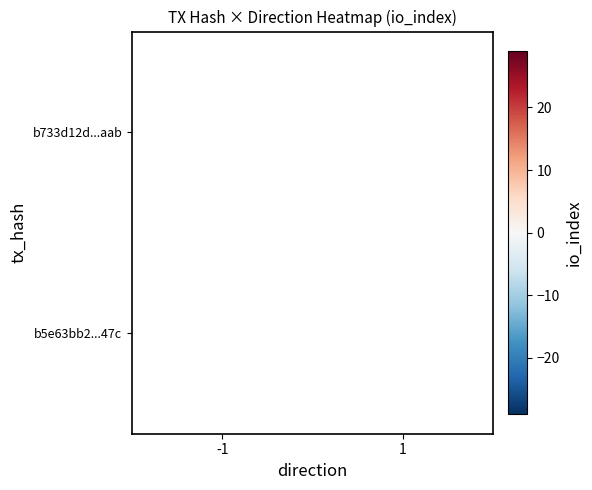

List the labels in order of b5e63bb2...47c value, largest first.

-1, 1